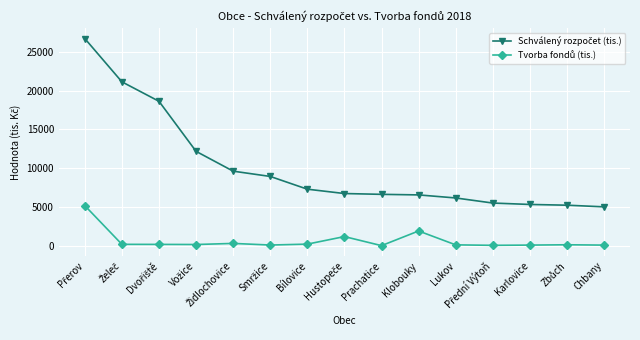

What is the maximum value shown in the chart?

26705.0